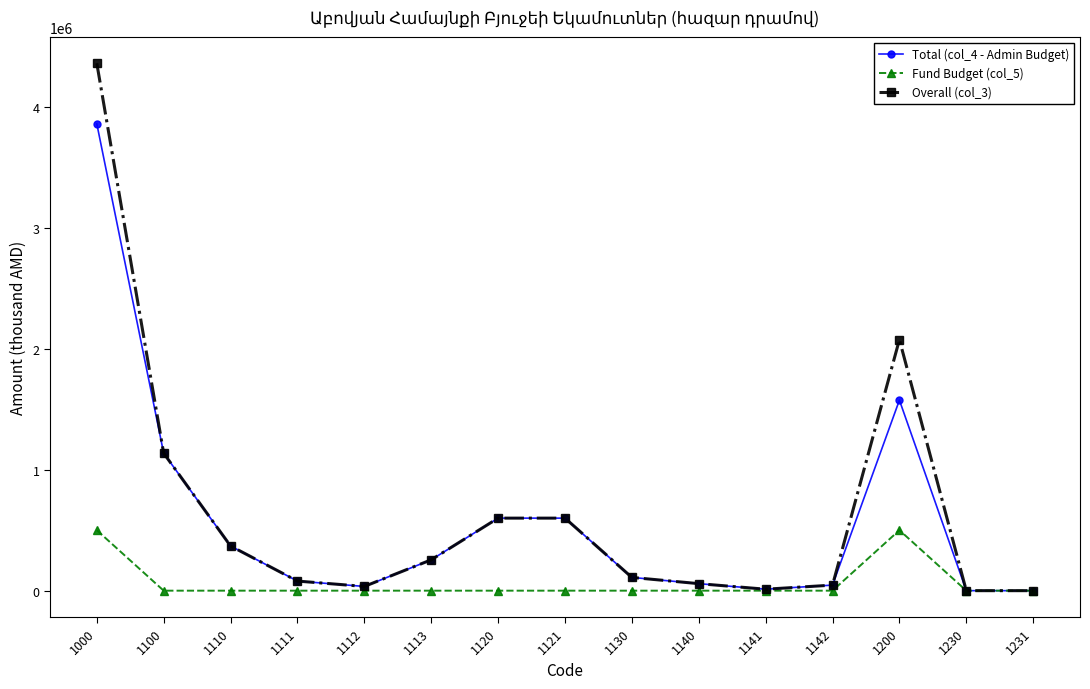

Between 1121 and 1200, which series saw the biggest shift?

Overall (col_3)